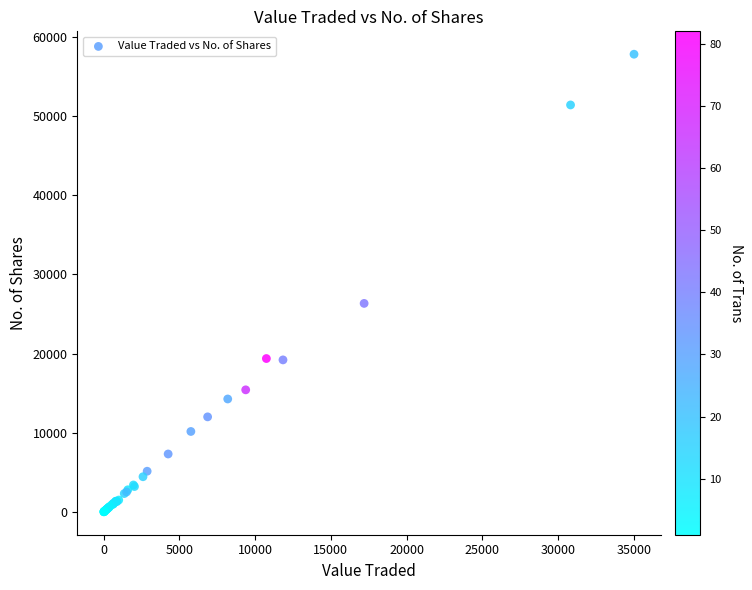

What Y value in the scatter plot is closest to 28906?

26334